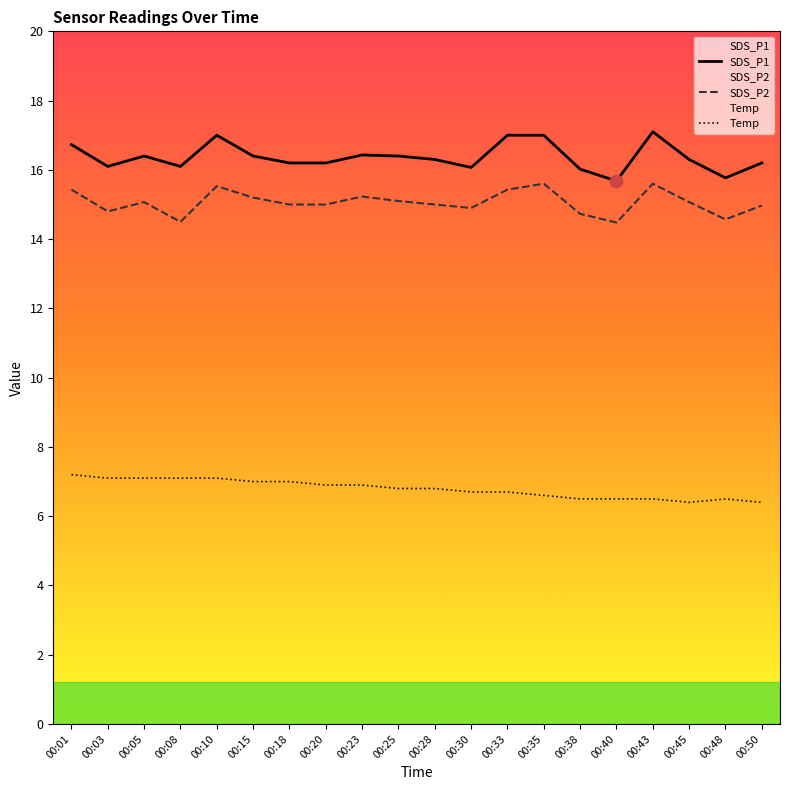

Which series contains the highest Y value?

SDS_P1